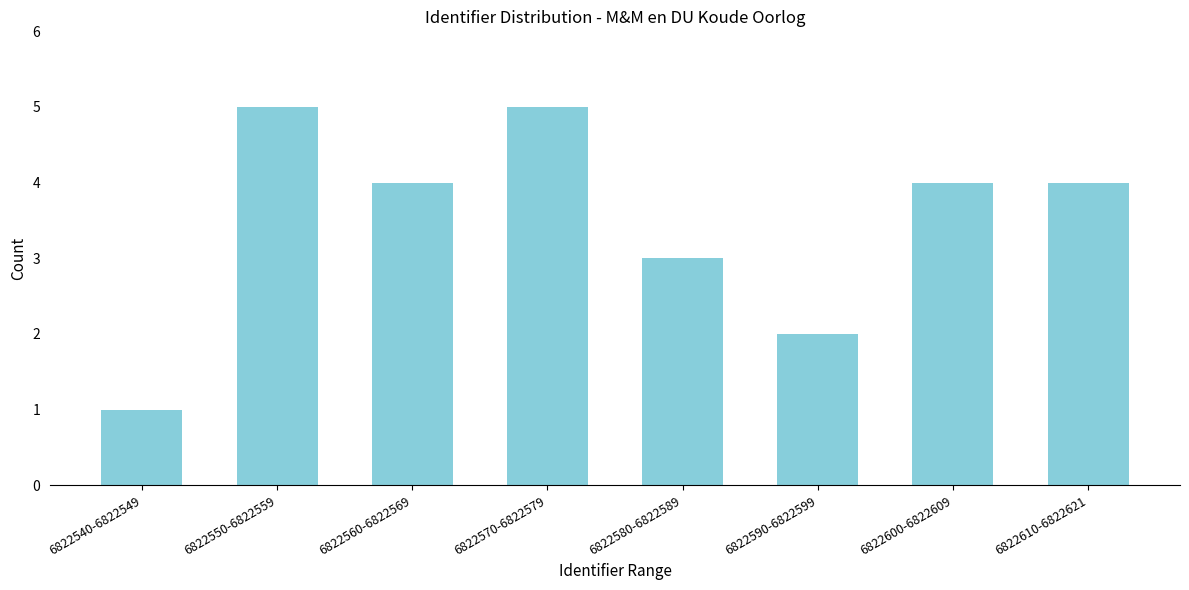

Reading left to right, list all the values displayed in this chart.

6822540-6822549=1	6822550-6822559=5	6822560-6822569=4	6822570-6822579=5	6822580-6822589=3	6822590-6822599=2	6822600-6822609=4	6822610-6822621=4